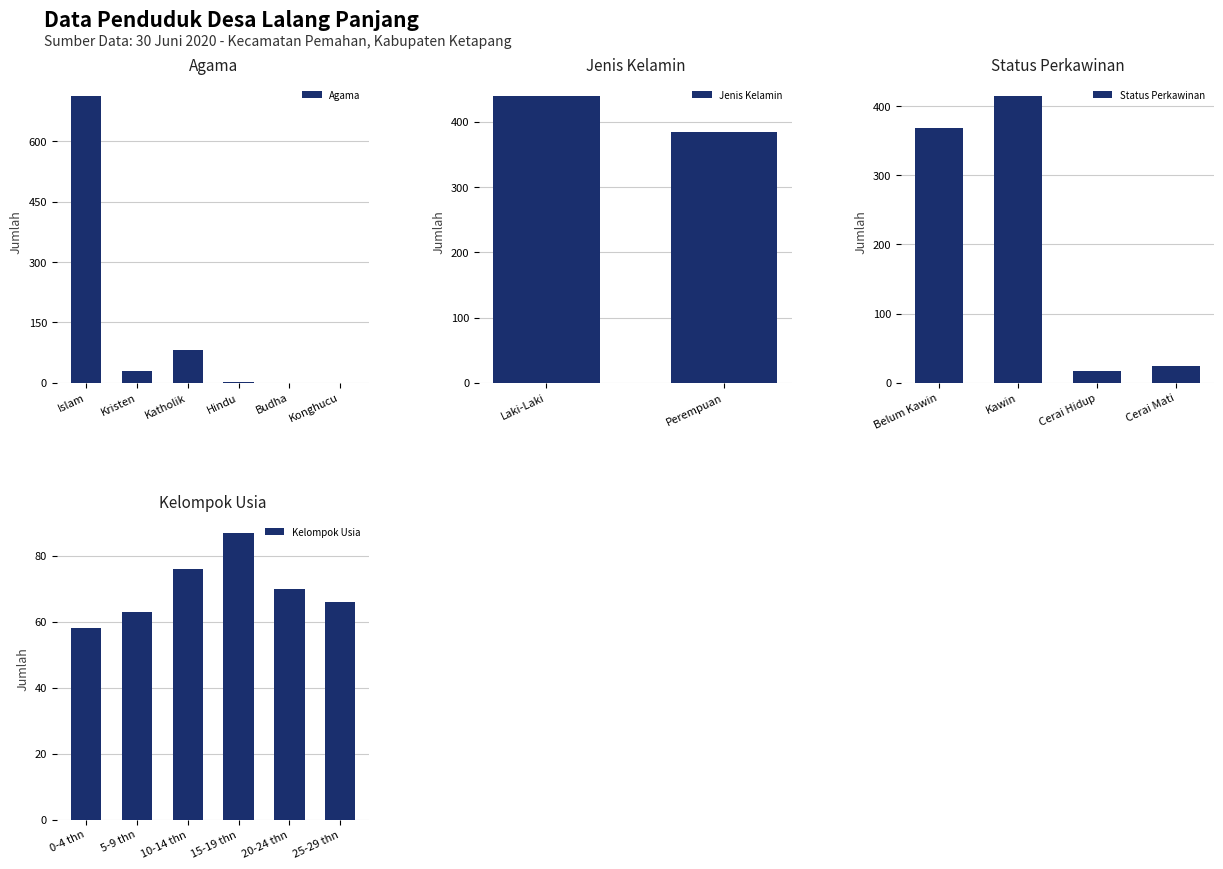

At how many categories does at least one series exceed 365?

1